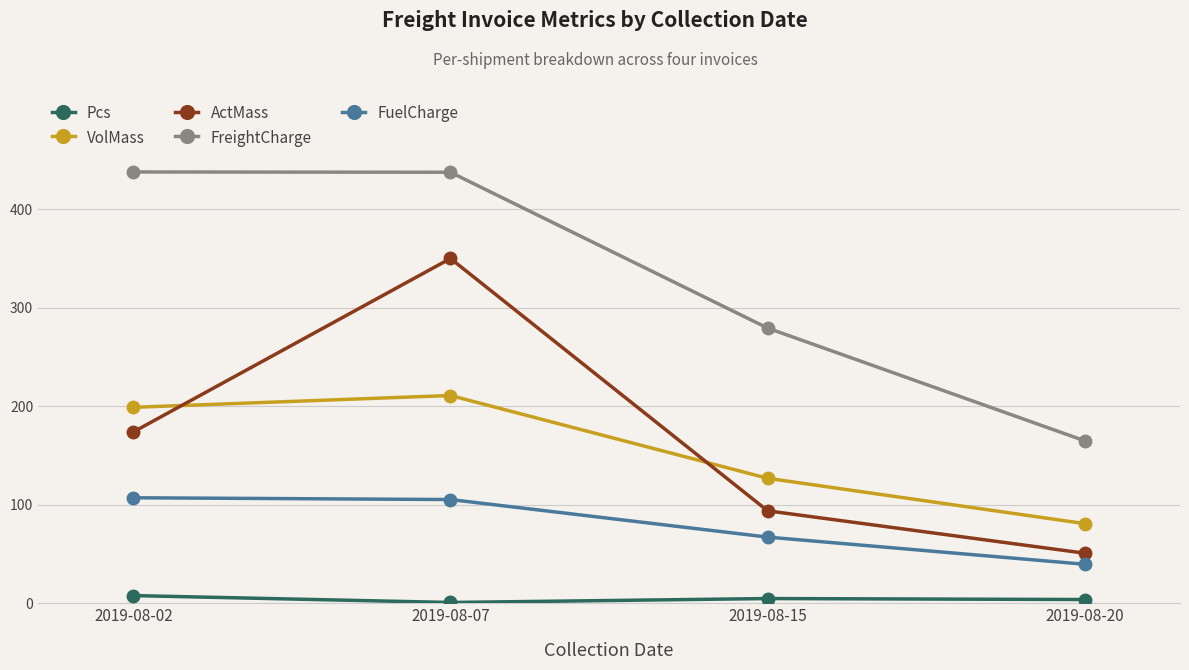

What is the smallest value displayed?

1.0